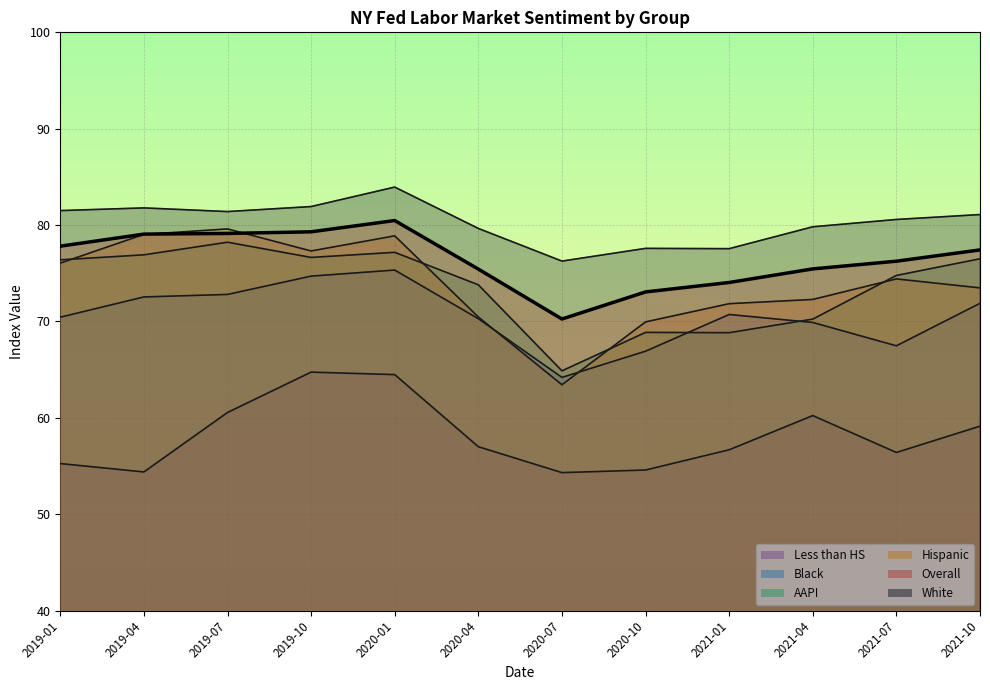

What are all the series names shown in the legend?

Black, Hispanic, AAPI, Overall, White, Less than HS